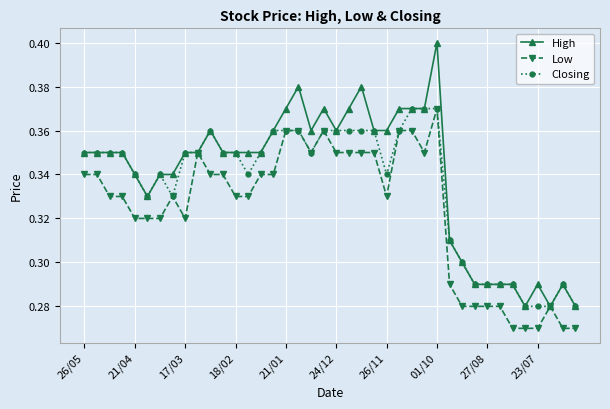

True or false: Low has more than 1 points higher than both neighbors.

True